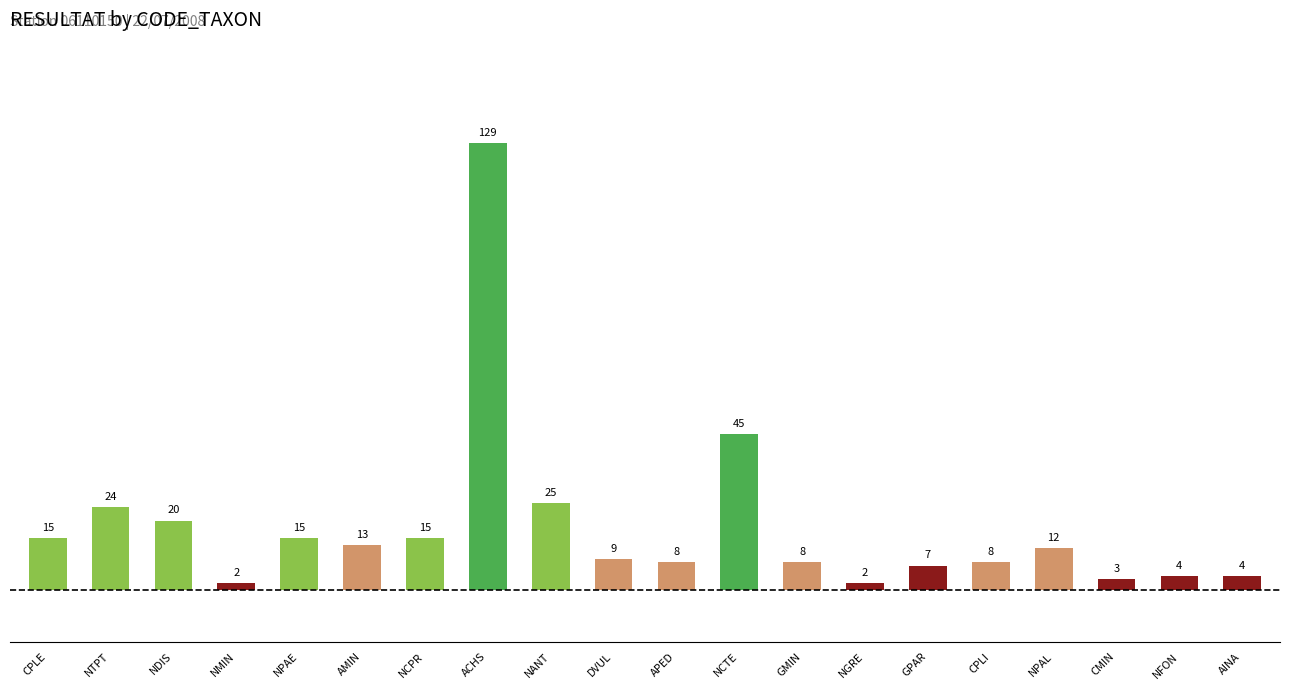

What position from the right is NMIN?

17